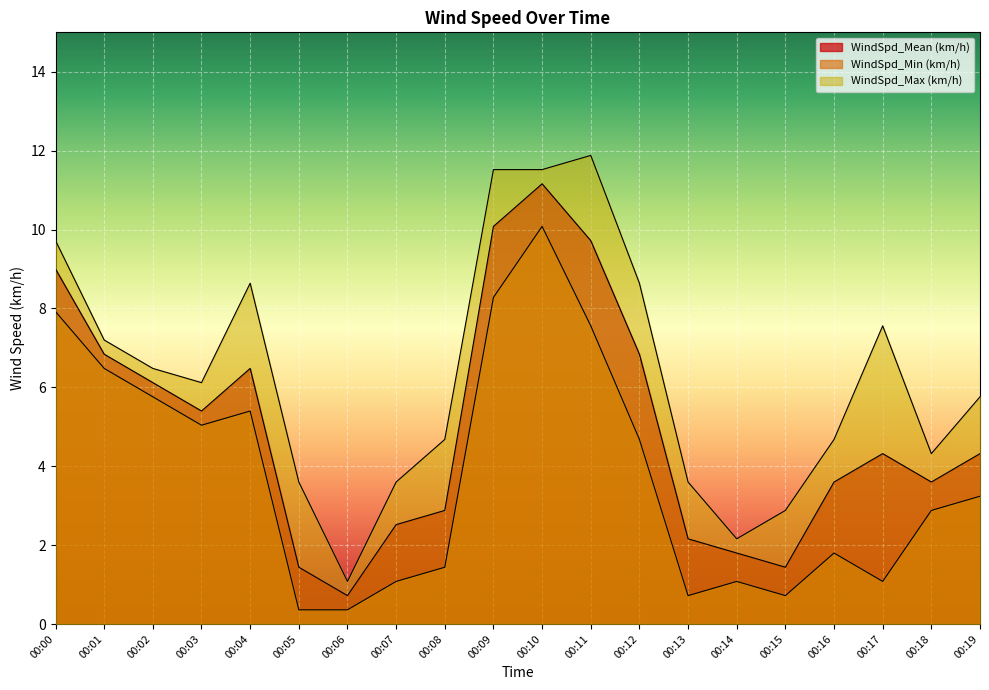

What is the approximate value of WindSpd_Max (km/h) at 00:05?

3.6